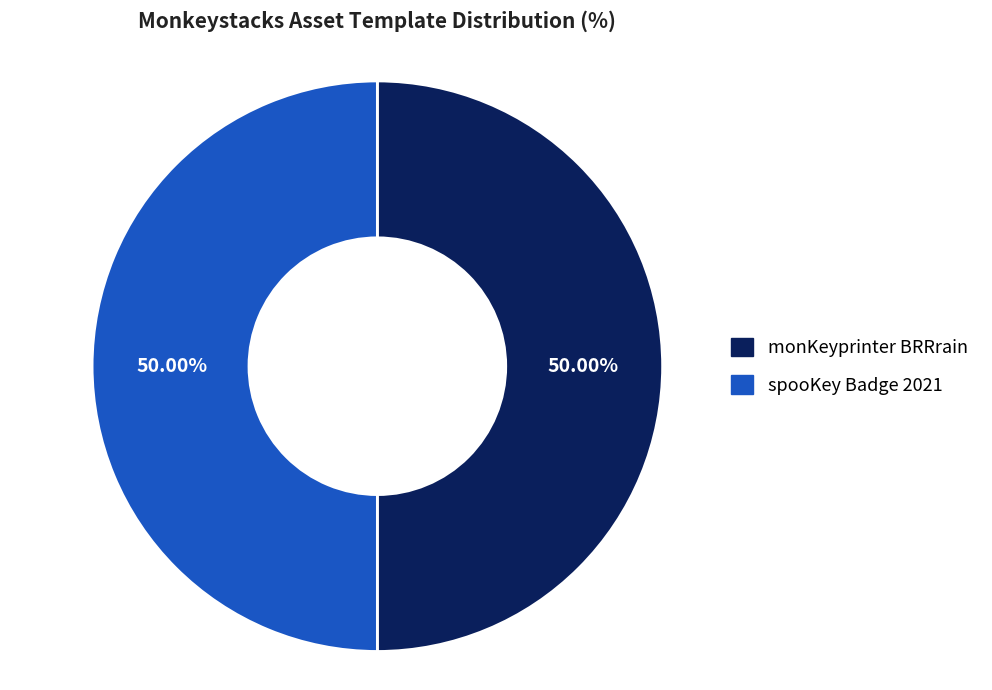

True or false: spooKey Badge 2021 accounts for 50% of the total.

True